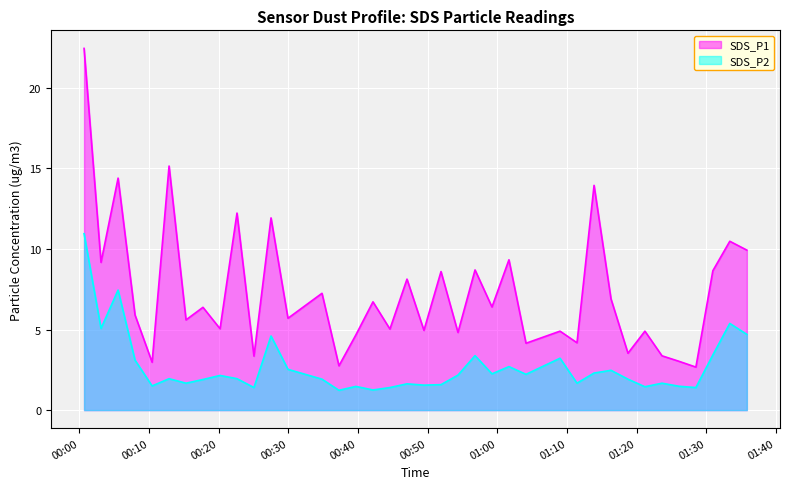

At how many categories does at least one series exceed 7?

15